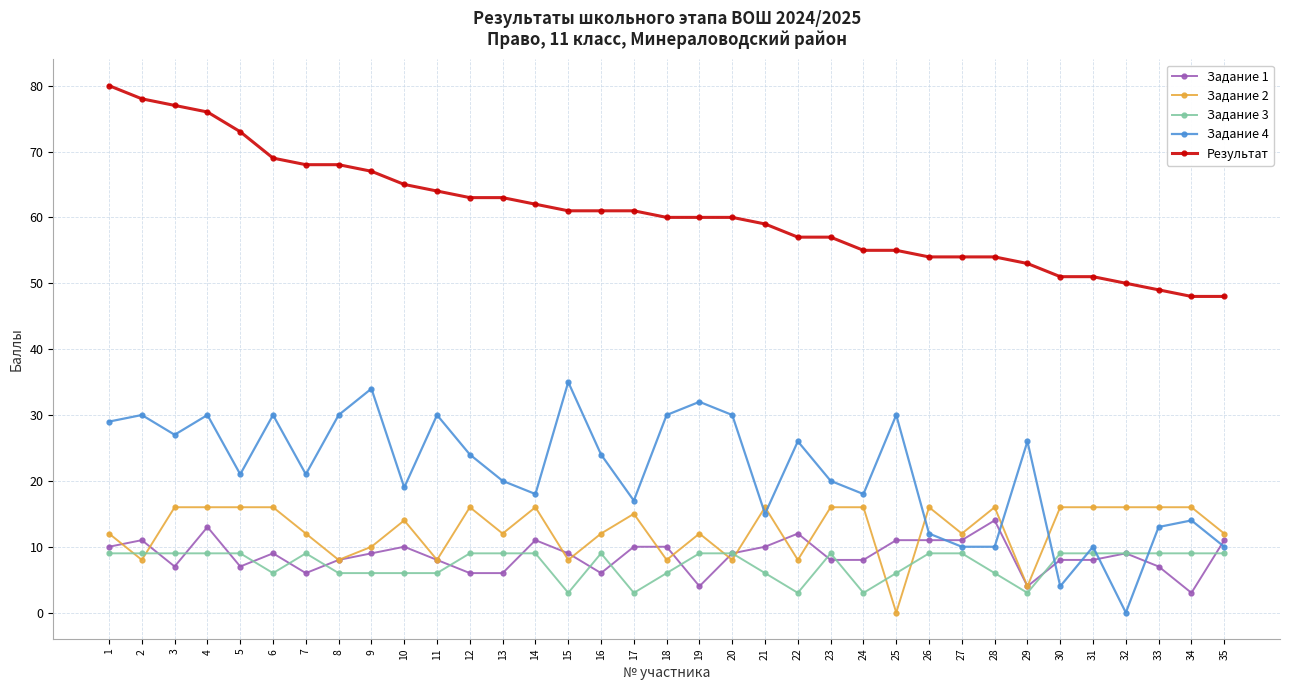

What is the value of the Задание 4 point at the 3rd from the left?

27